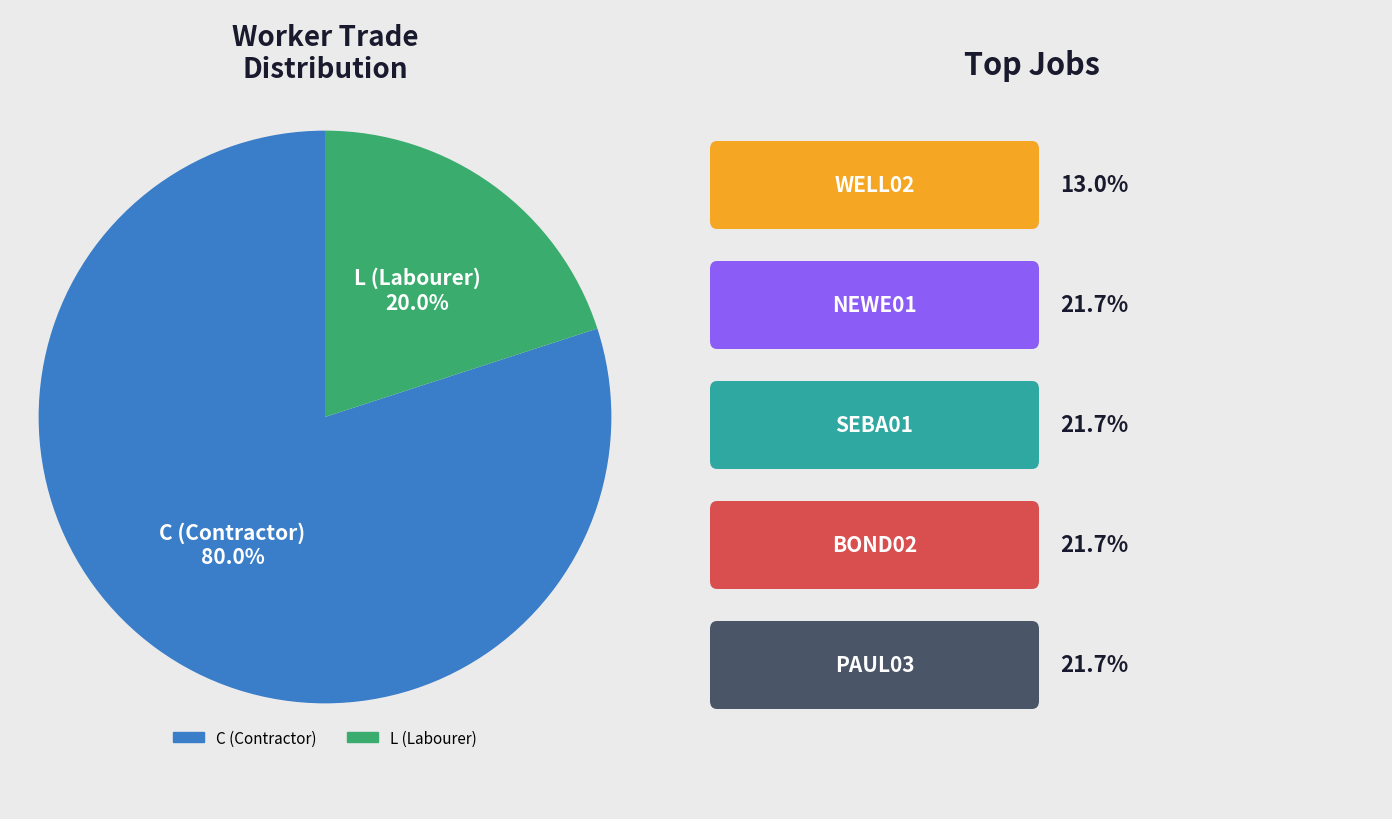

Is there a majority slice in this chart?

Yes